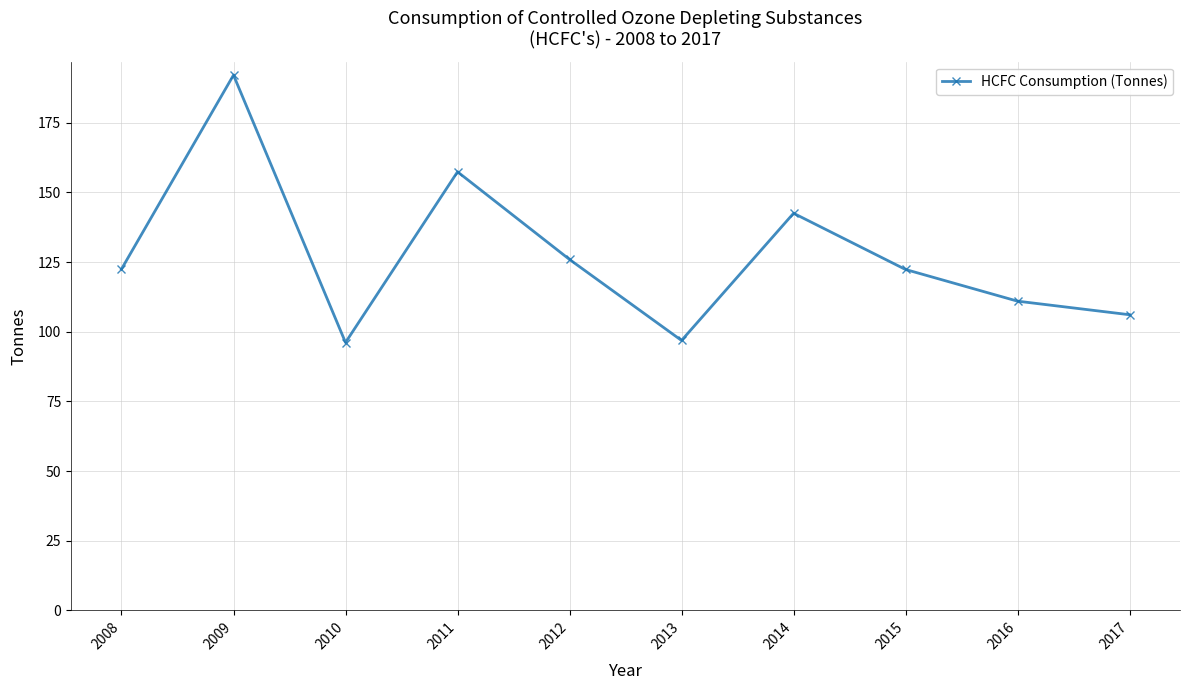

What is the maximum value shown in the chart?

192.1